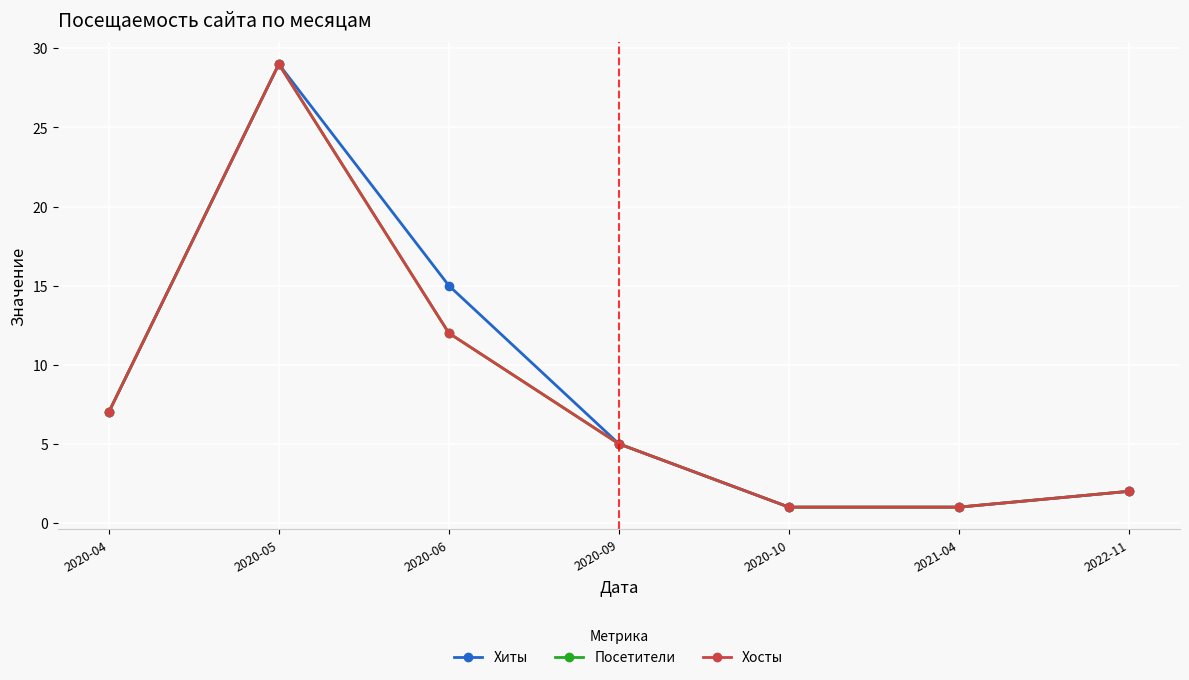

Does the chart have visible grid lines?

Yes